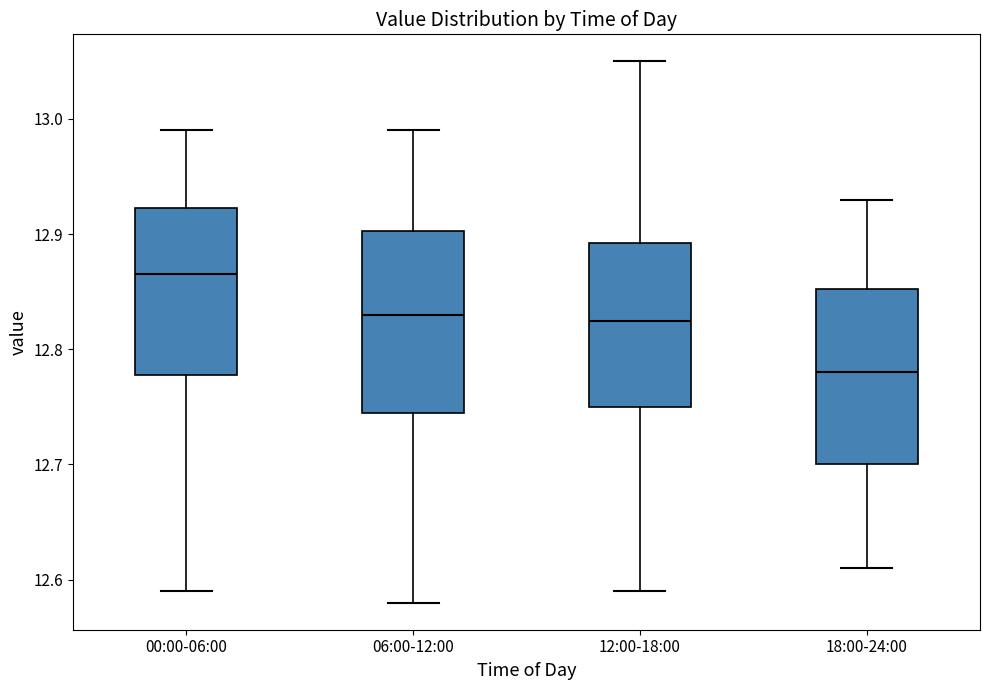

Reading left to right, read every box against the y-axis: the position of its median line, the range the box covers, and the ends of its whiskers. The values are not printed on the chart, so give them approximately, as read against the axis.

00:00-06:00: median 12.87, box 12.78 to 12.92, whiskers 12.59 to 12.99
06:00-12:00: median 12.83, box 12.75 to 12.90, whiskers 12.58 to 12.99
12:00-18:00: median 12.83, box 12.75 to 12.89, whiskers 12.59 to 13.05
18:00-24:00: median 12.78, box 12.70 to 12.85, whiskers 12.61 to 12.93